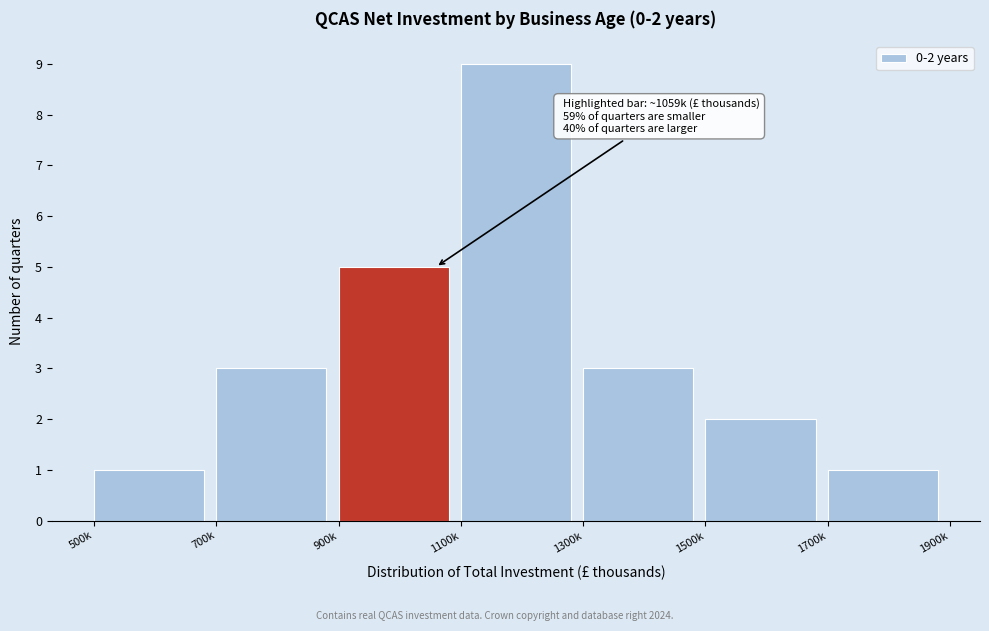

Reading left to right, transcribe all the data shown in this chart.

500k=1	700k=3	900k=5	1100k=9	1300k=3	1500k=2	1700k=1